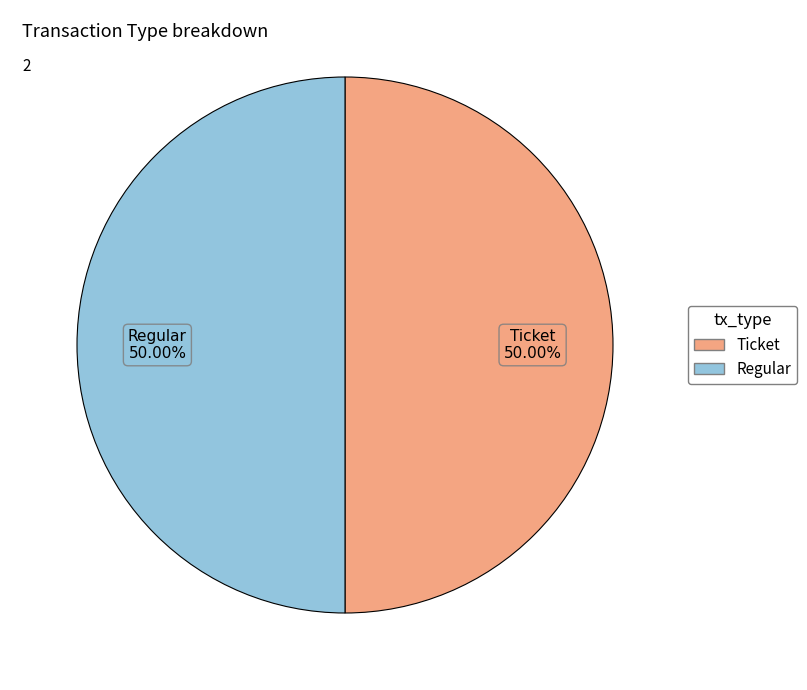

What is the ratio of the value at Ticket to the value at Regular?

1.0